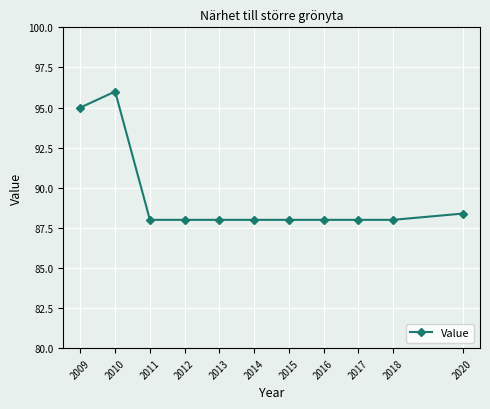

What is the maximum value shown in the chart?

96.0